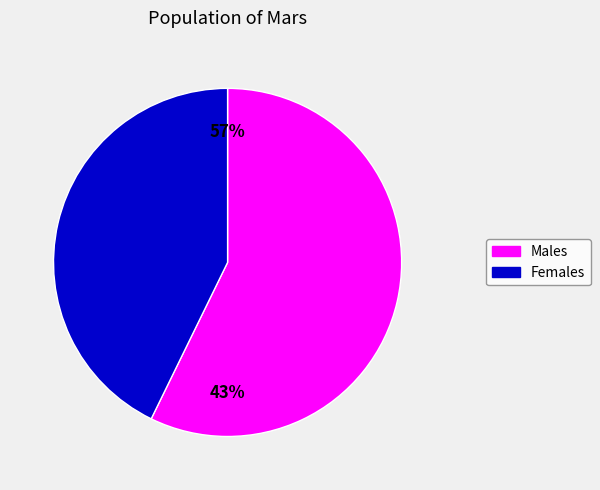

The pct55 slice represents 16% of the pie. True or false?

False